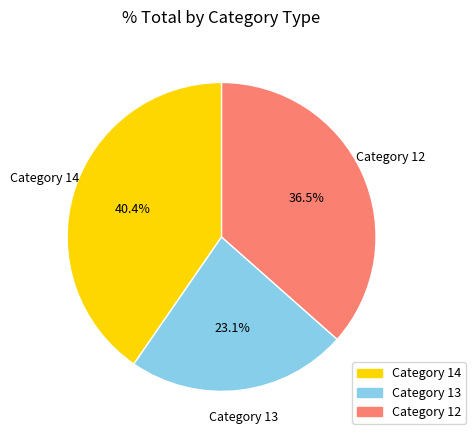

Is there any slice that represents more than half of the pie?

No